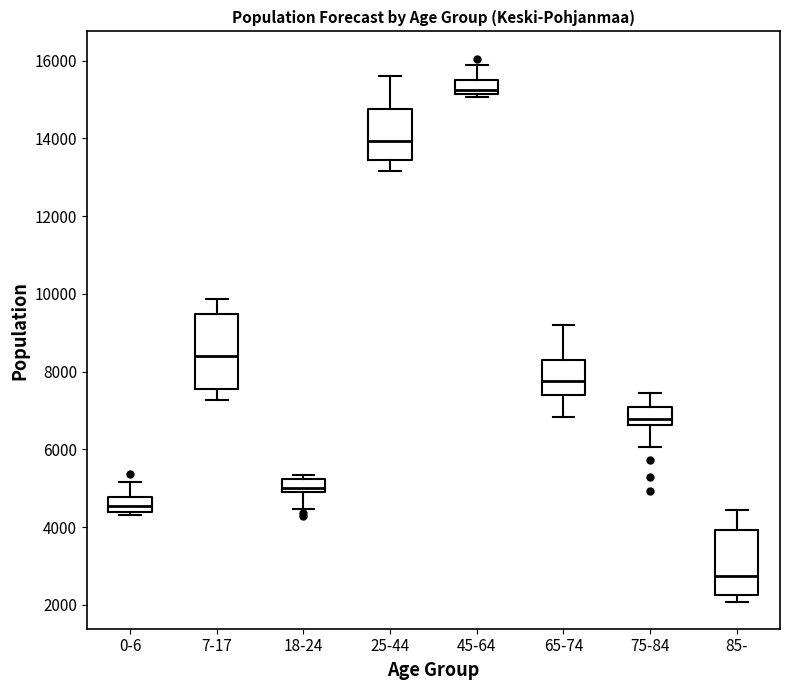

Reading left to right, transcribe this box plot: for each box, give where its median line is, the range the box spans, and where its two whiskers end, as read against the y-axis. The values are not printed on the chart, so give them approximately, as read against the axis.

0-6: median 4600, box 4400 to 4800, whiskers 4400 (just below the box's lower edge) to 5200
7-17: median 8400, box 7600 to 9400, whiskers 7200 to 9800
18-24: median 5000, box 4800 to 5200, whiskers 4400 to 5400
25-44: median 14000, box 13400 to 14800, whiskers 13200 to 15600
45-64: median 15200 (just above the box's lower edge), box 15200 to 15600, whiskers 15000 to 15800
65-74: median 7800, box 7400 to 8200, whiskers 6800 to 9200
75-84: median 6800, box 6600 to 7000, whiskers 6000 to 7400
85-: median 2800, box 2200 to 4000, whiskers 2000 to 4400